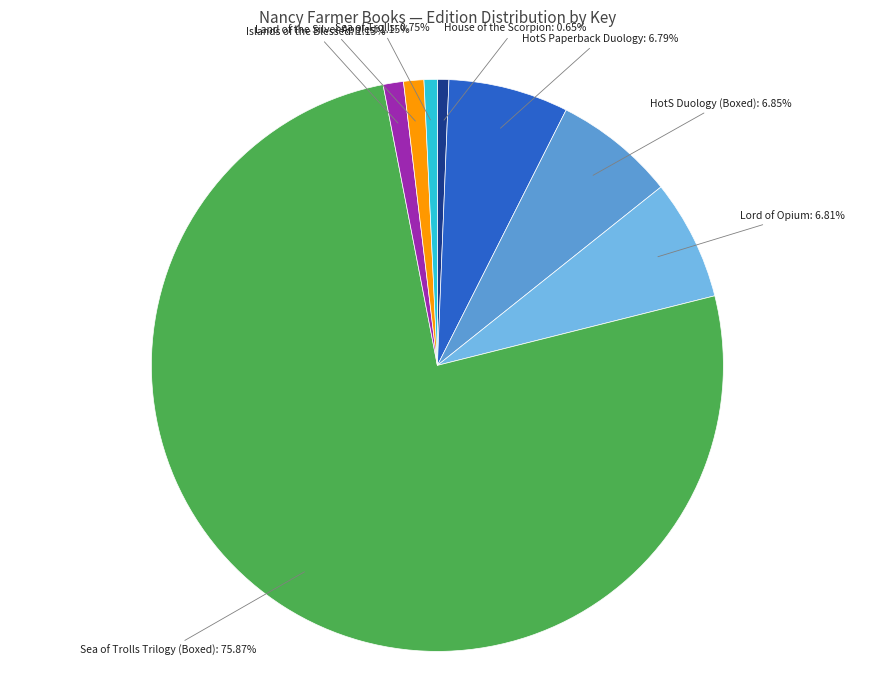

Is there a majority slice in this chart?

Yes